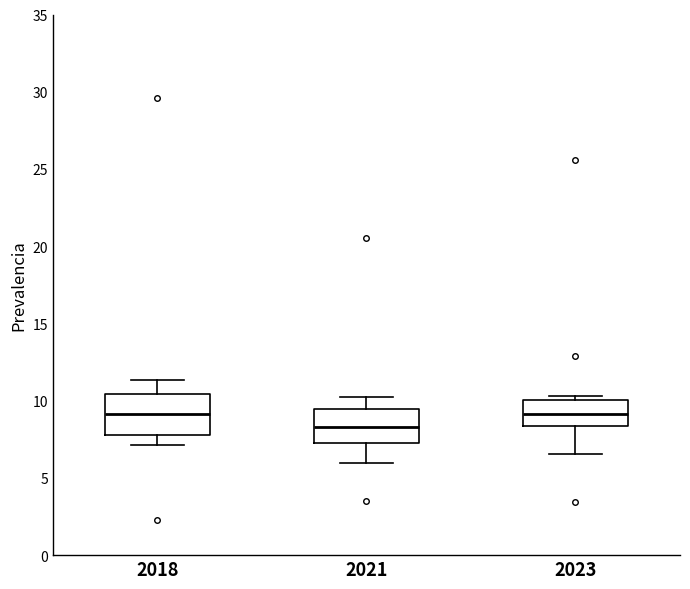

Where does the upper whisker of the box at x = 2021 end on the y-axis? The values are not printed on the chart, so give them approximately, as read against the axis.

10.0